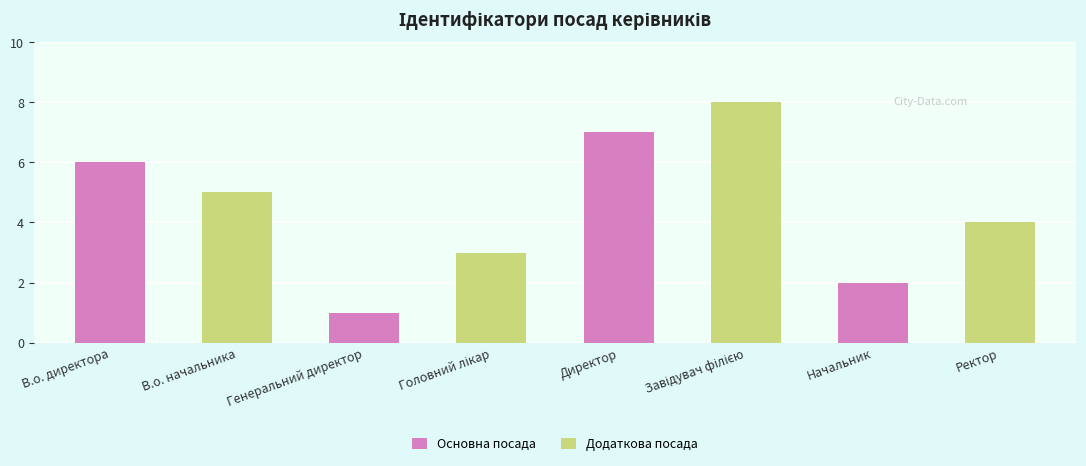

True or false: Додаткова посада has a value of 3 at Директор.

False